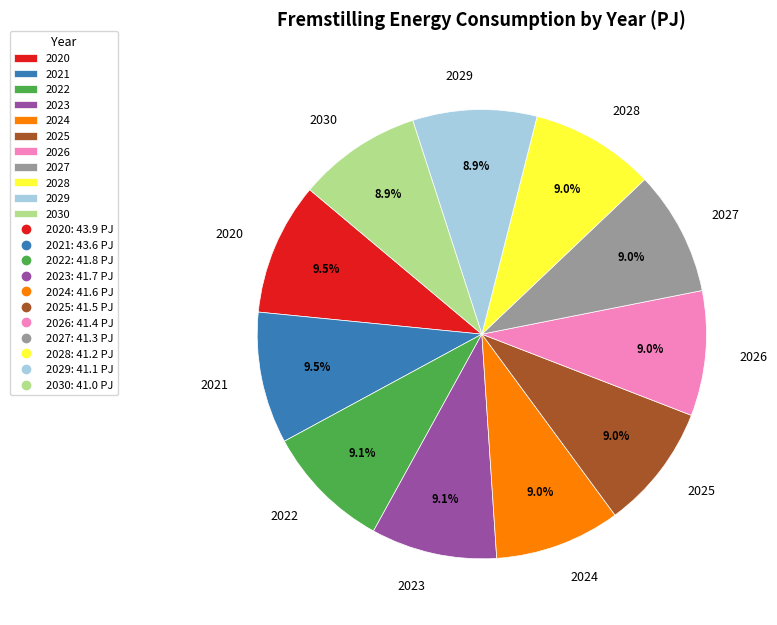

What portion of the pie excludes 2026?

91.0%